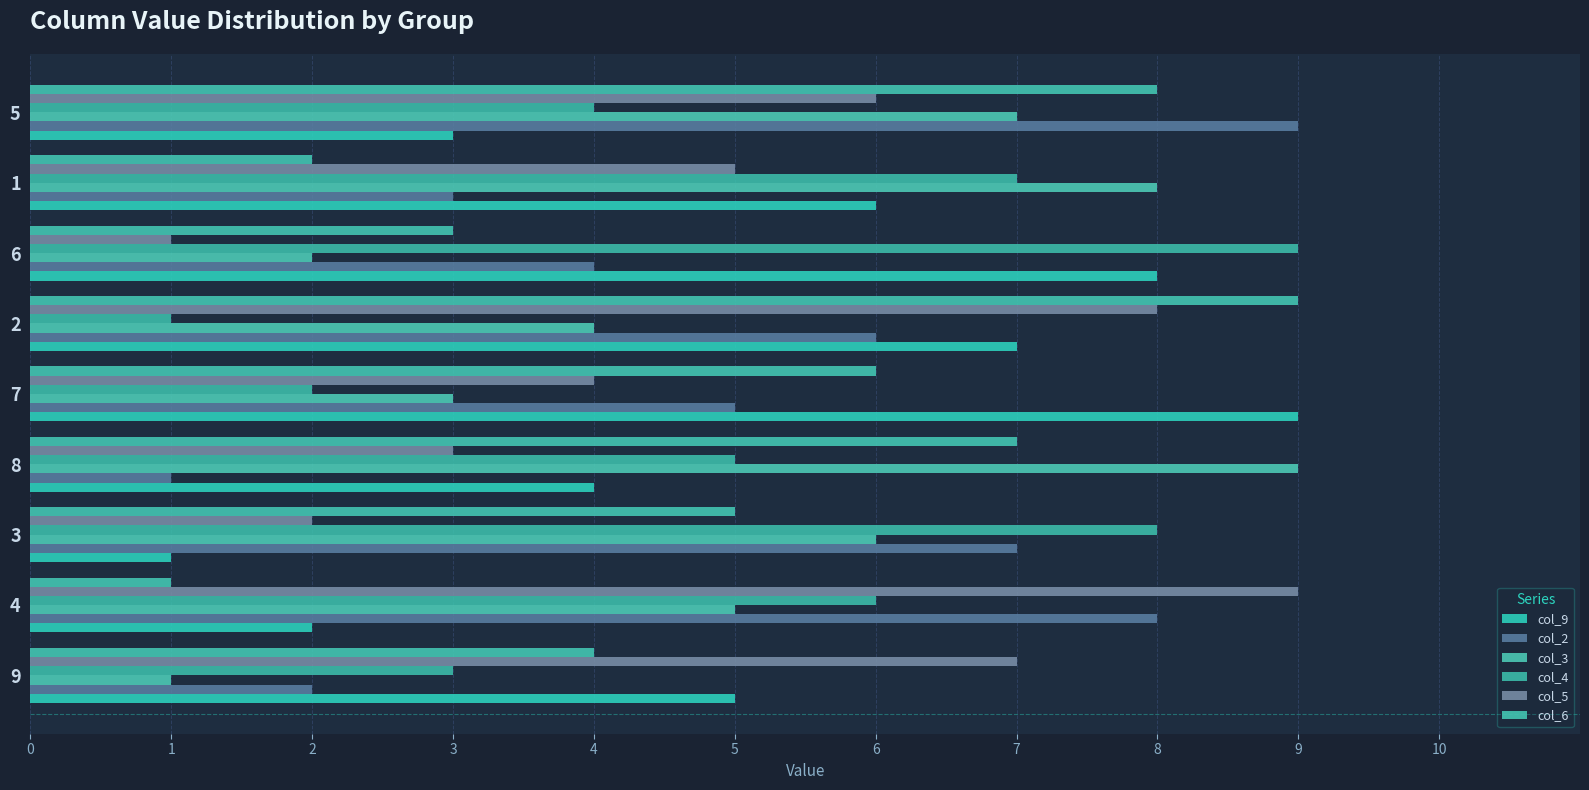

What is the sum of all col_4 values?

45